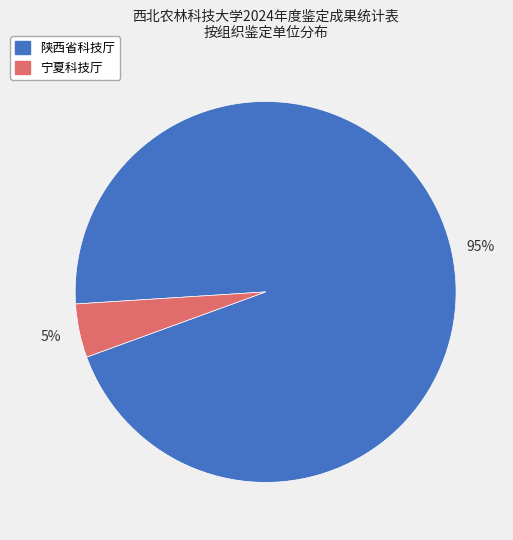

True or false: 宁夏科技厅 accounts for 5% of the total.

True